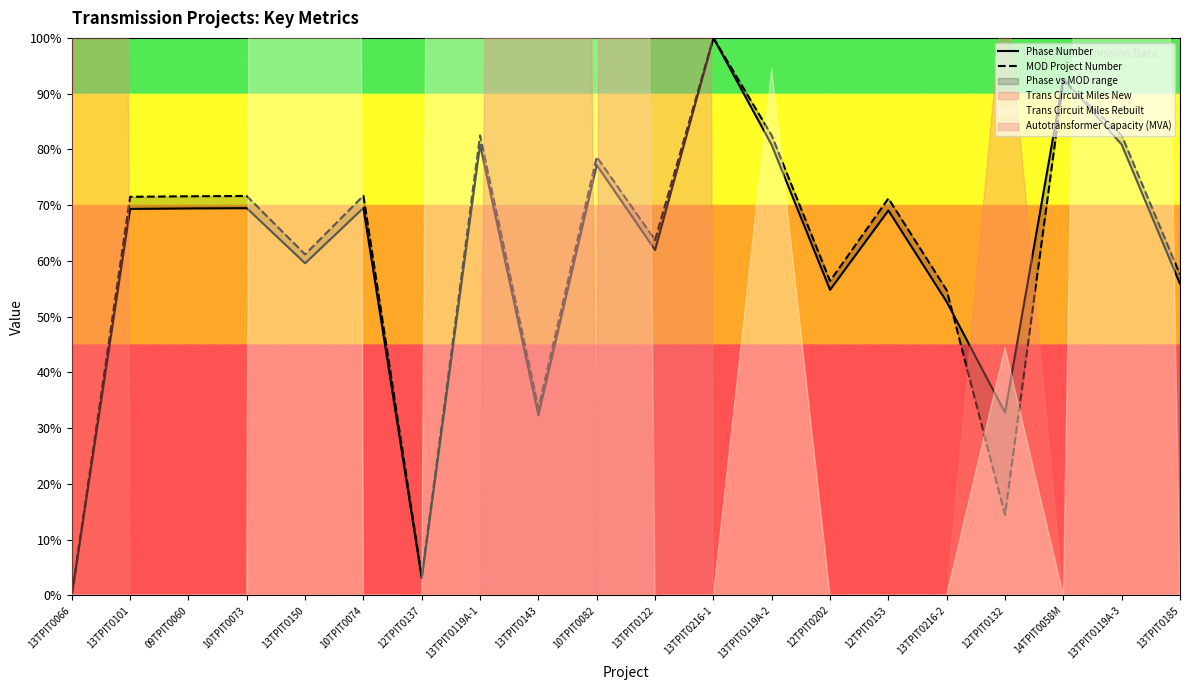

Count the number of categories in the chart.

20